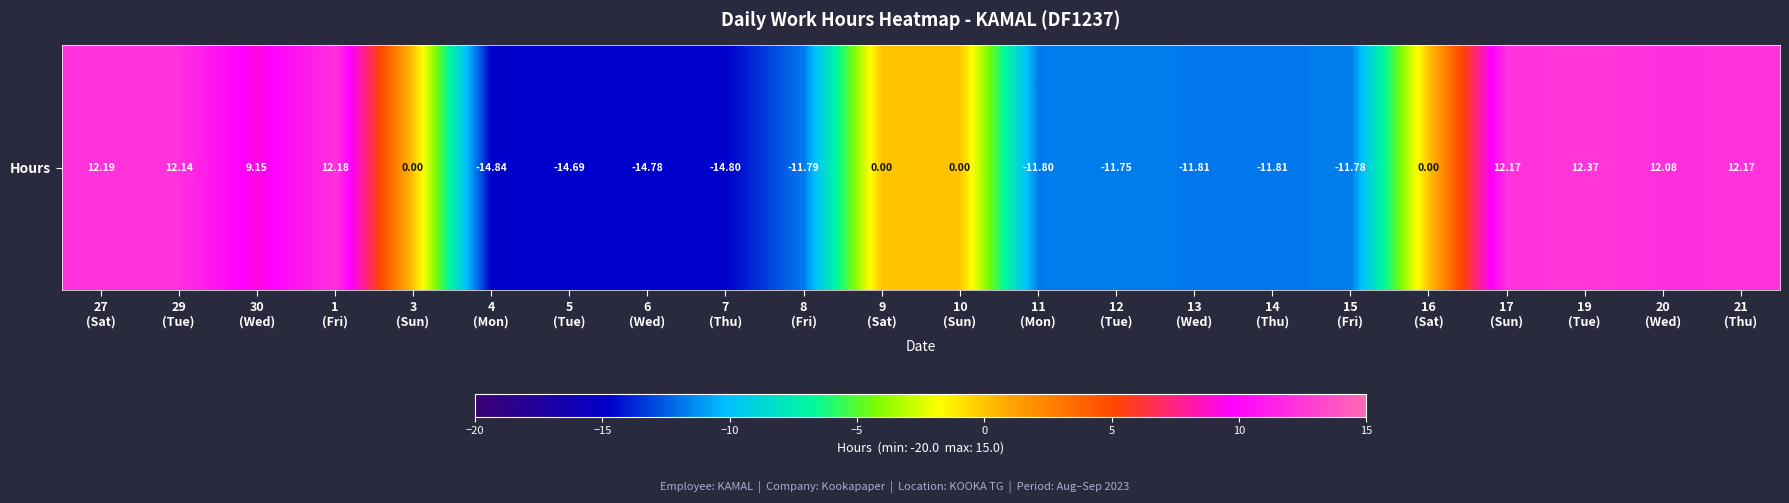

What is the sum of all values?

-35.4